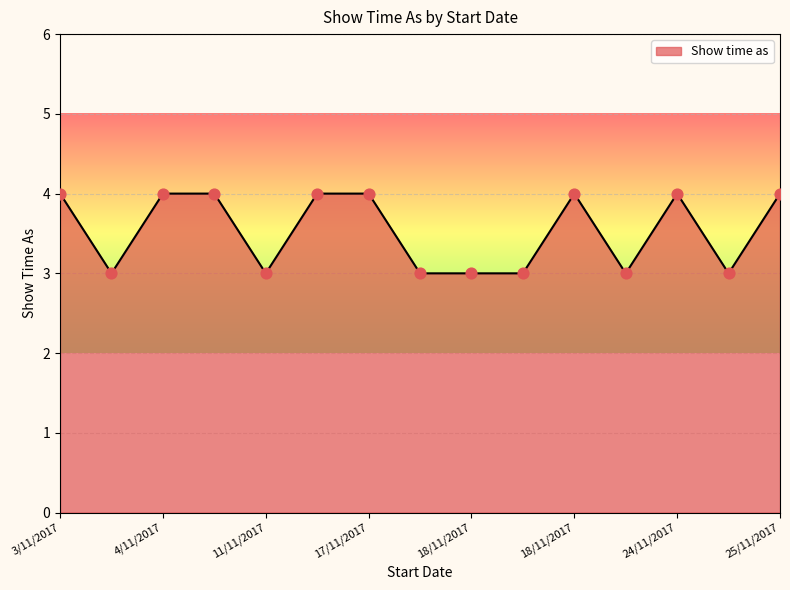

What is the smallest value displayed?

3